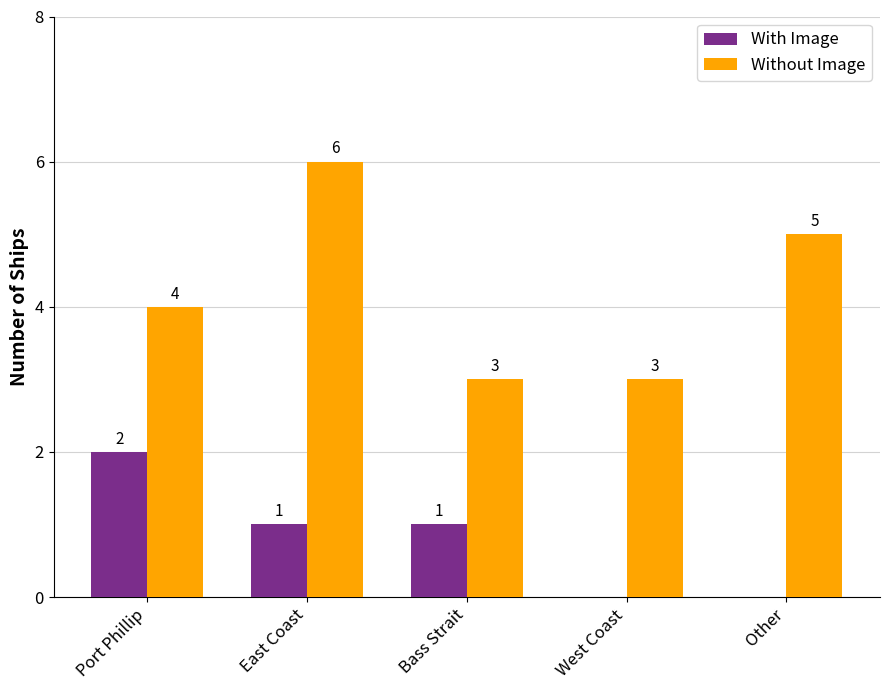

Does the chart contain stacked bars?

No